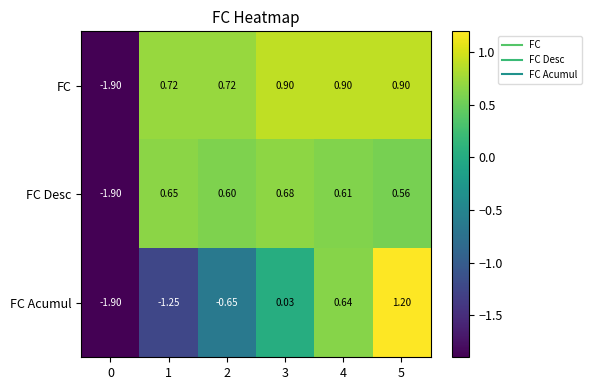

Is the value of FC at 1 greater than the value of FC Acumul at 0?

Yes